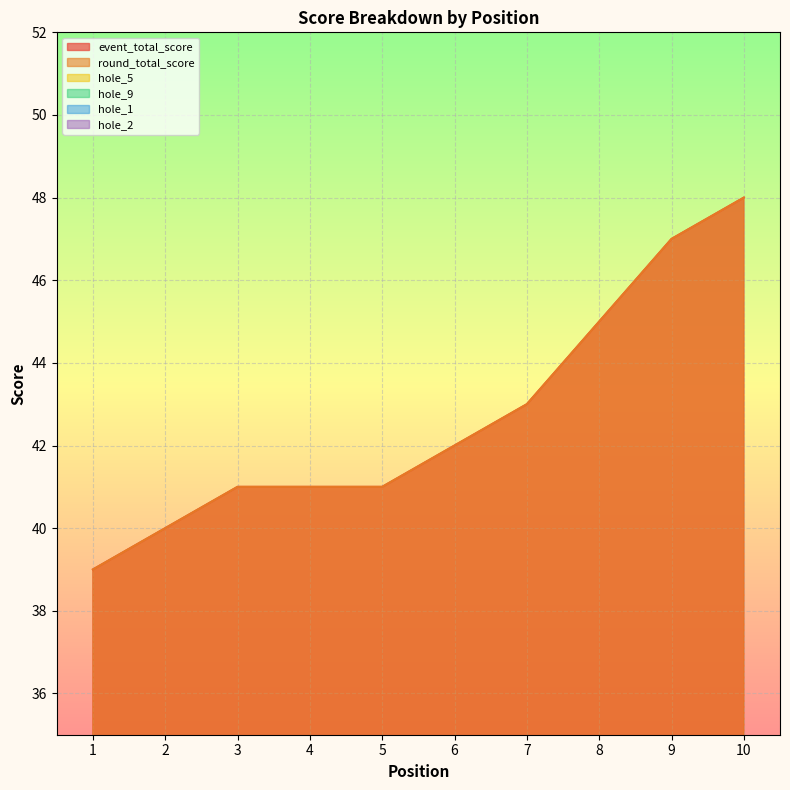

How many data points in event_total_score are above 42?

4